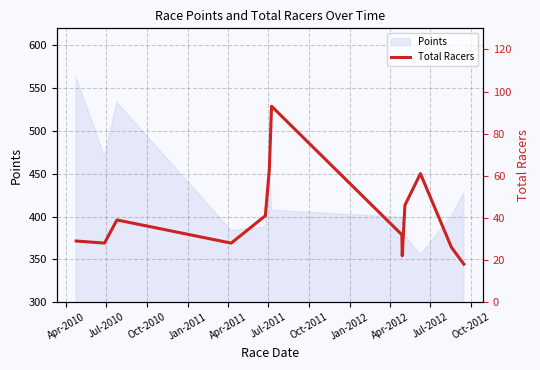

What is the lowest value of the Points series?

355.2